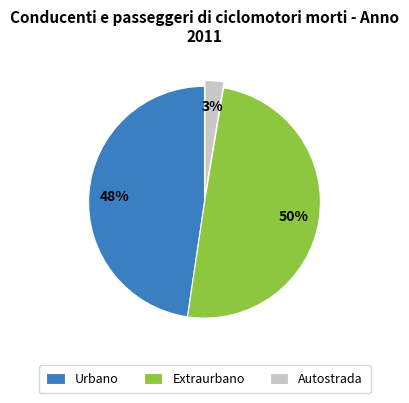

The Autostrada slice represents 3% of the pie. True or false?

True